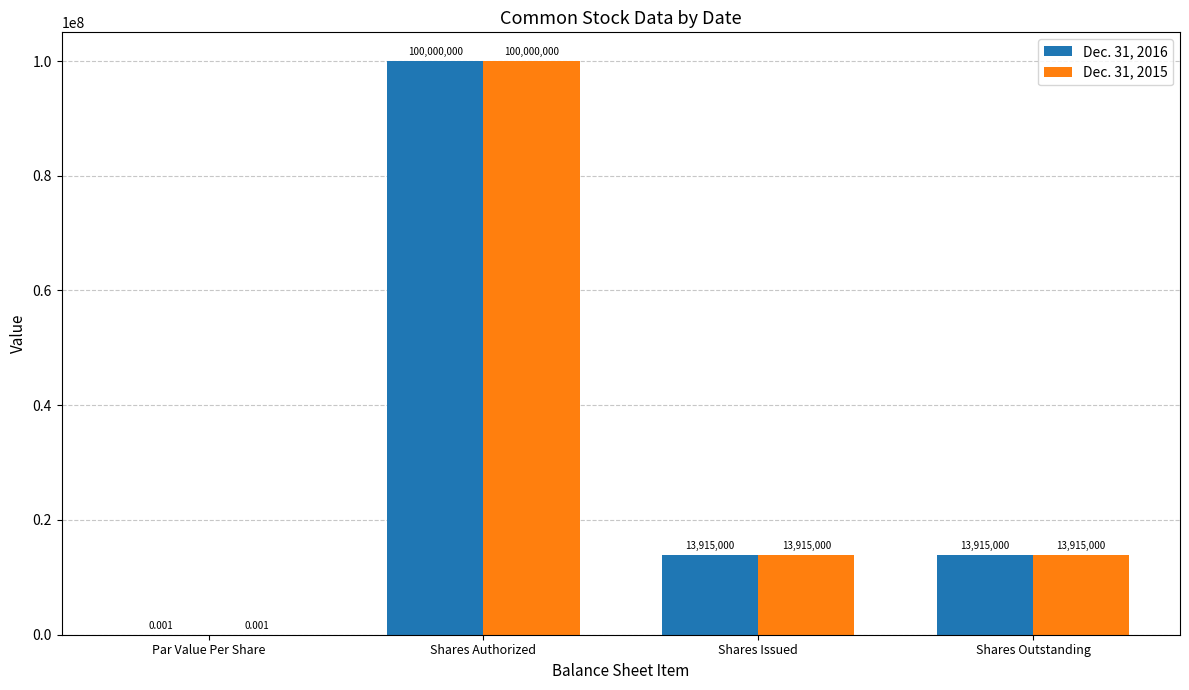

Which category has the highest value across all series?

Shares Authorized